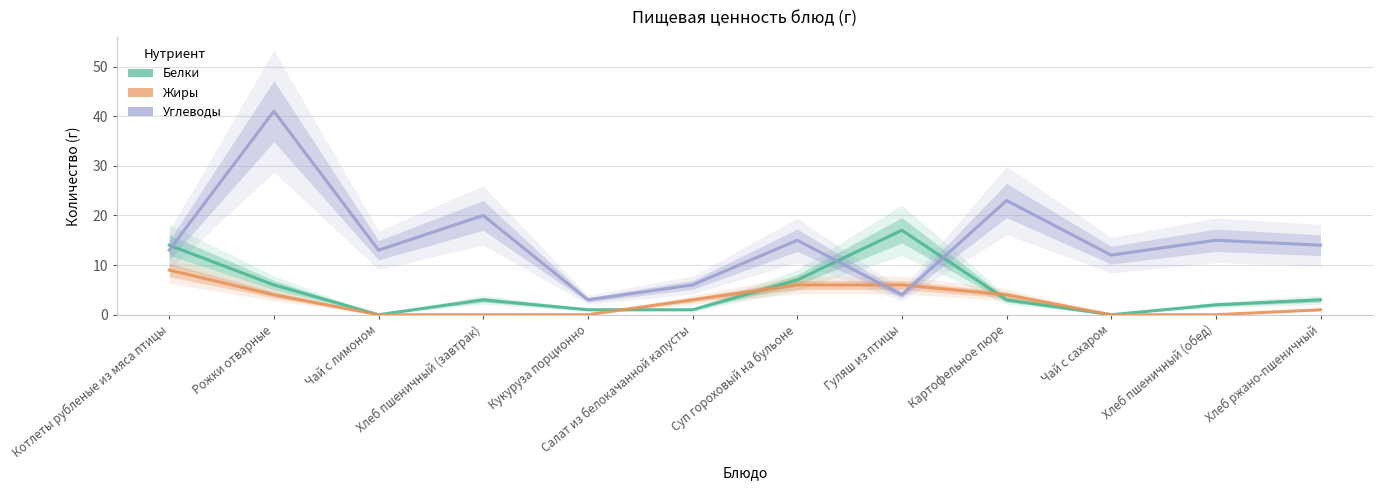

What is the total value across all series at Гуляш из птицы?

27